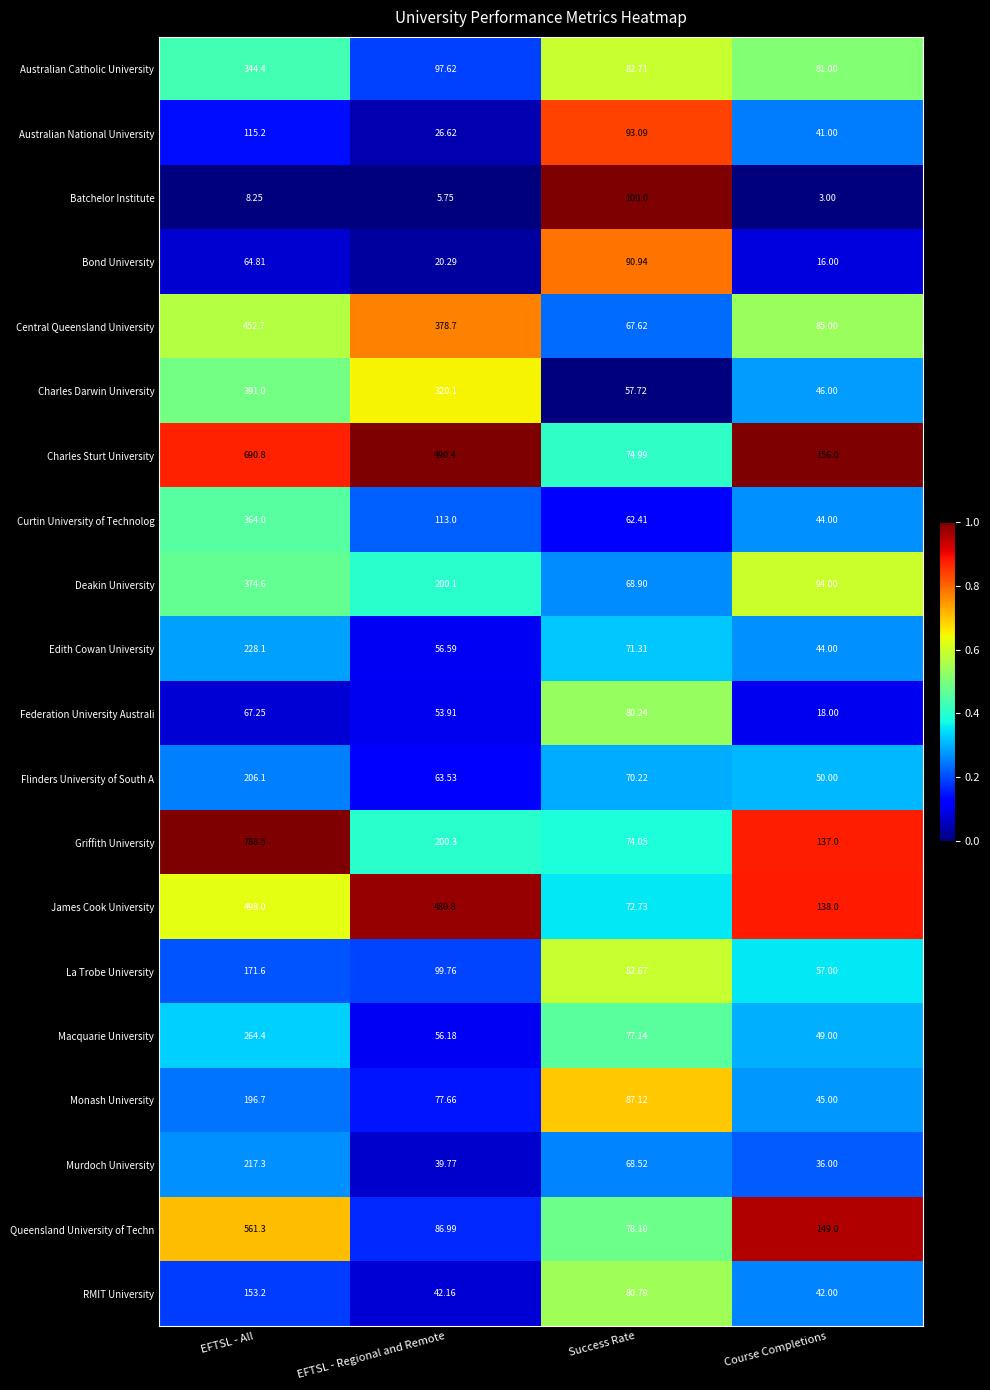

Which series changed the most between EFTSL - Regional and Remote and Success Rate?

Charles Sturt University